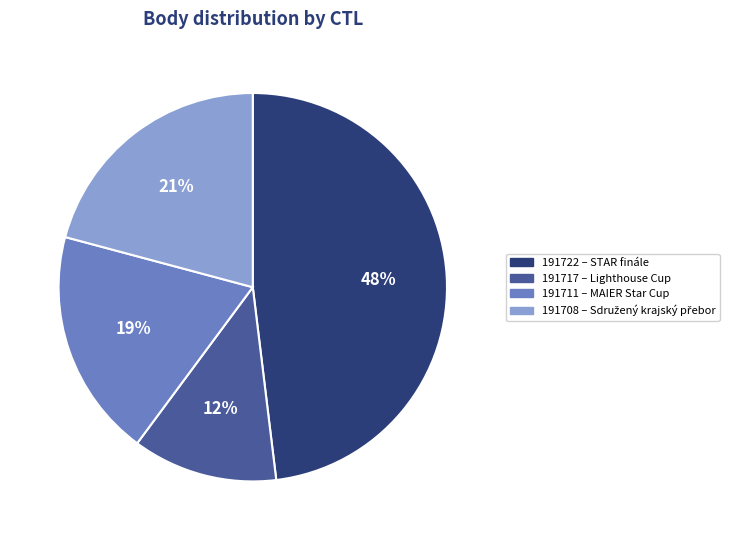

True or false: 191717 accounts for 21% of the total.

False